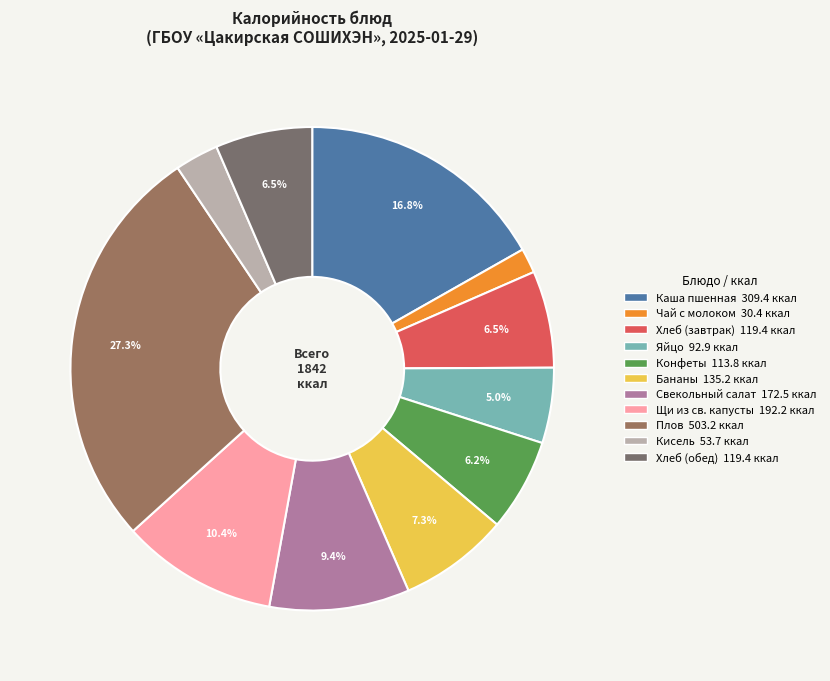

To the nearest percent, what is the combined percentage of Свекольный салат and Бананы?

17%